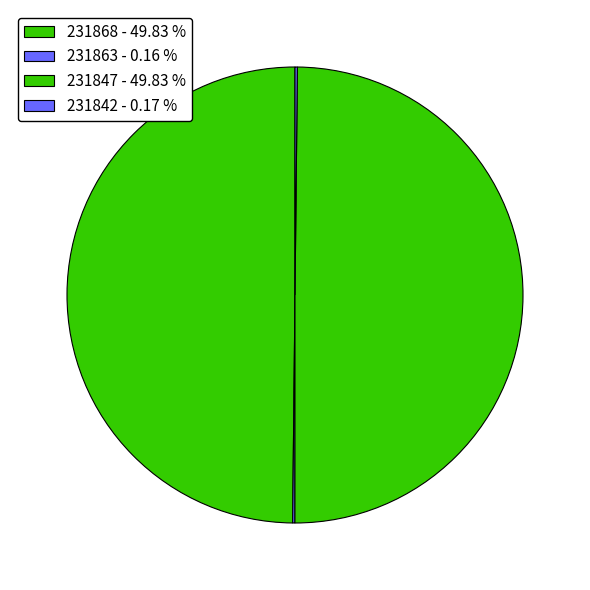

How many slices are in this pie chart?

4